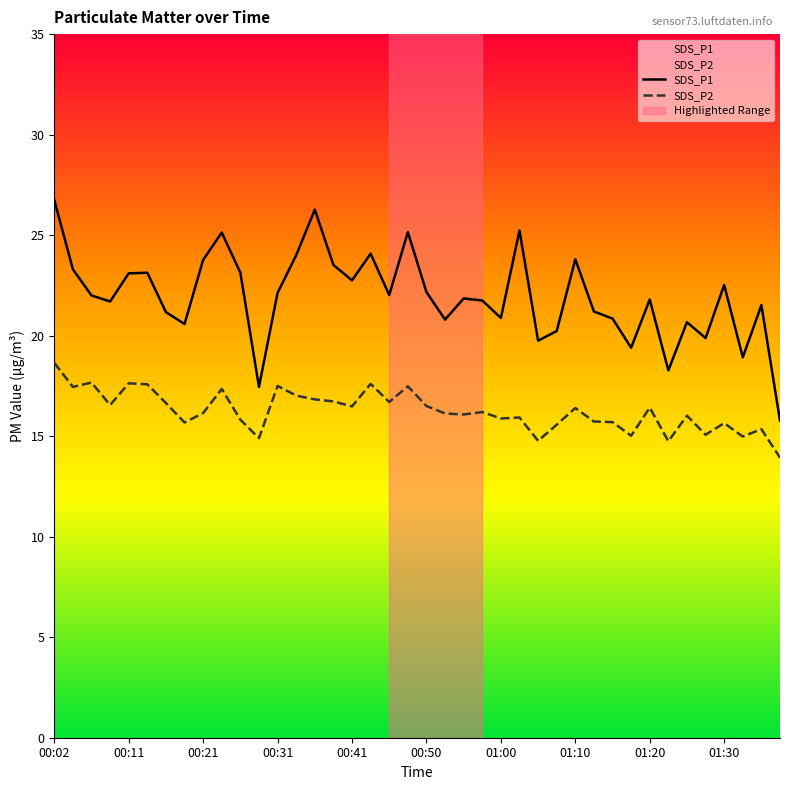

Which label corresponds to the largest value in the chart?

00:02